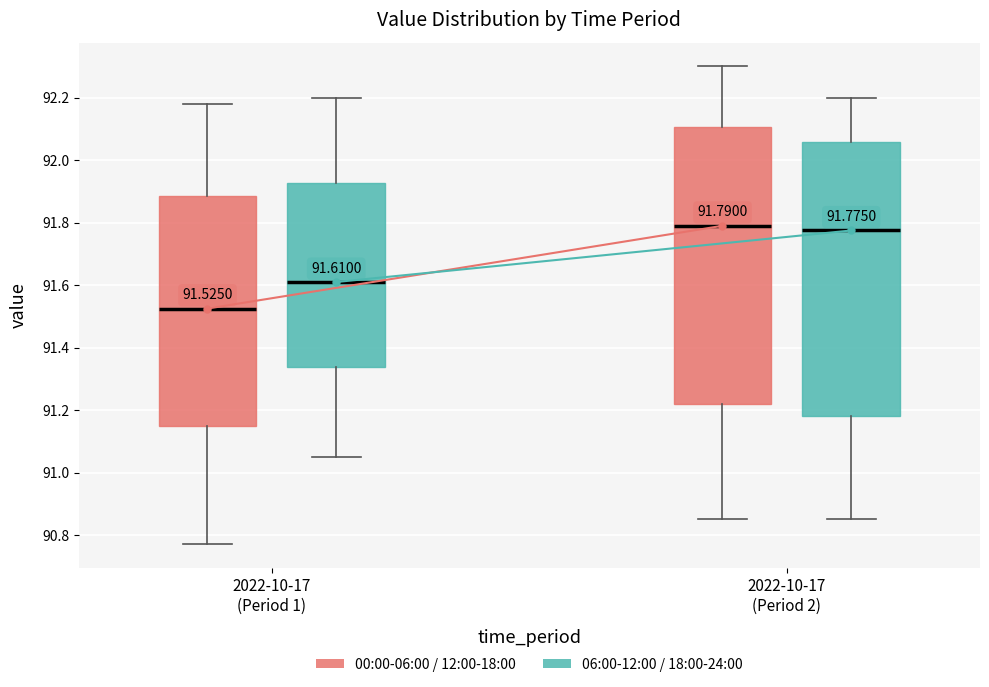

Which box's median line is the lowest?

2022-10-17 (Period 1) (00:00-06:00 / 12:00-18:00)